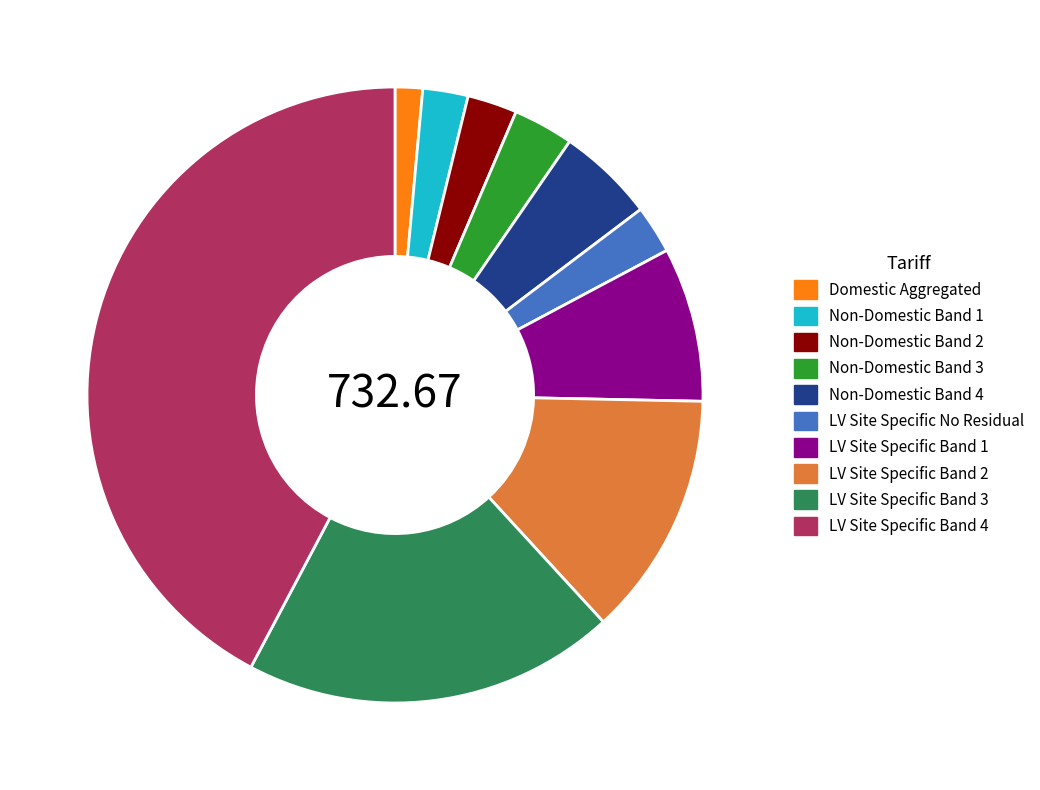

True or false: Domestic Aggregated accounts for 10% of the total.

False